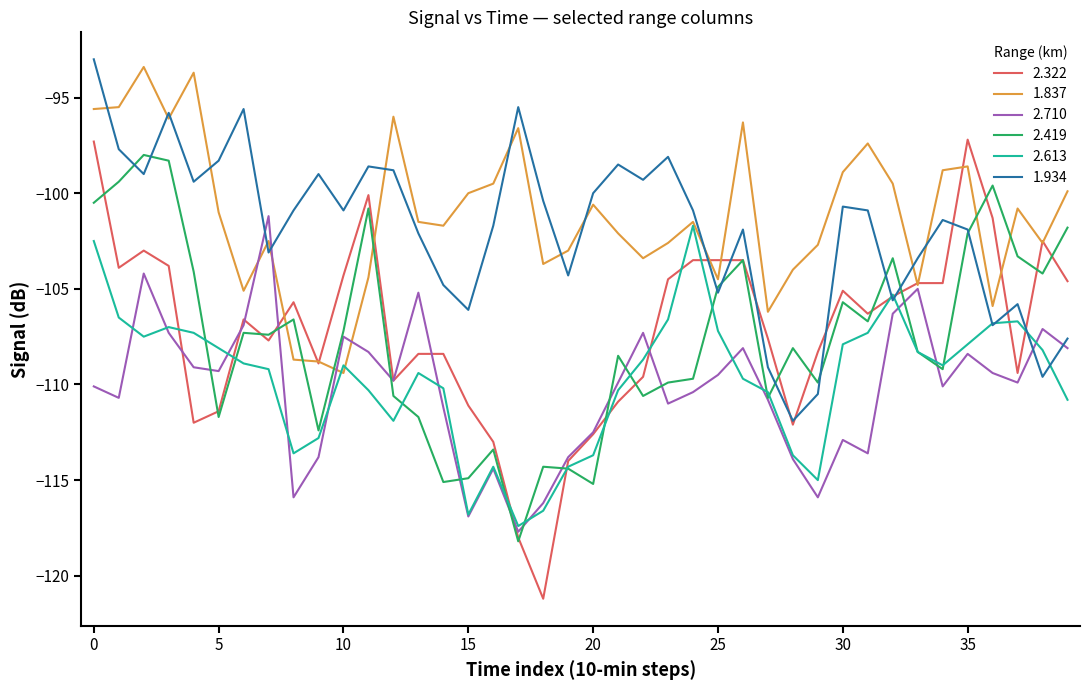

What is the highest value of the 2.322 series?

-97.2